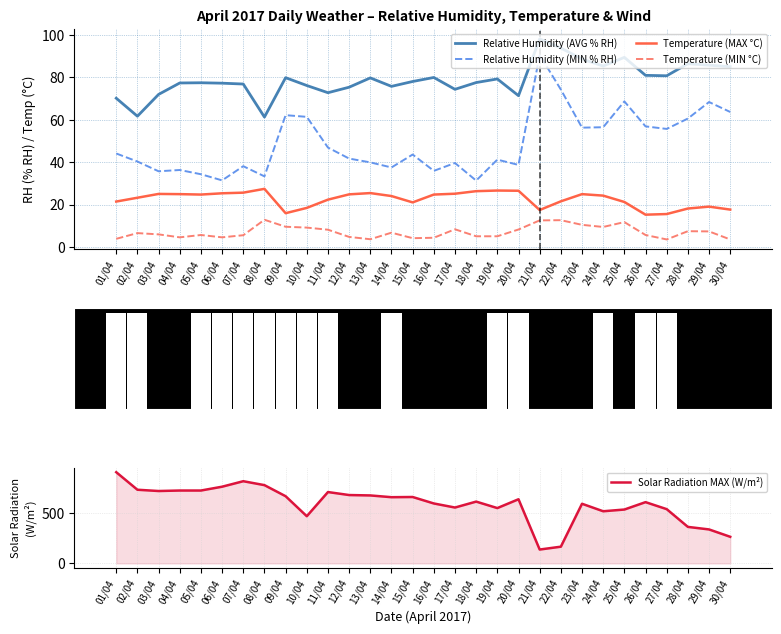

Which has a higher value, 30/04 or 07/04?

30/04